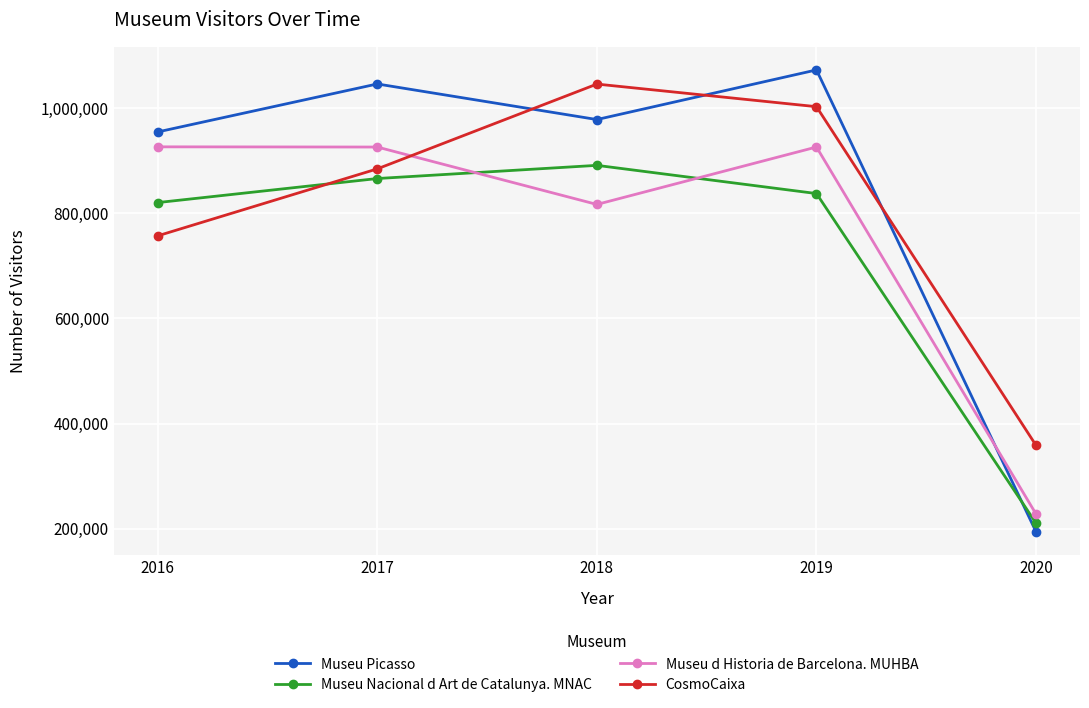

The value of CosmoCaixa at 2016 is 420893. True or false?

False